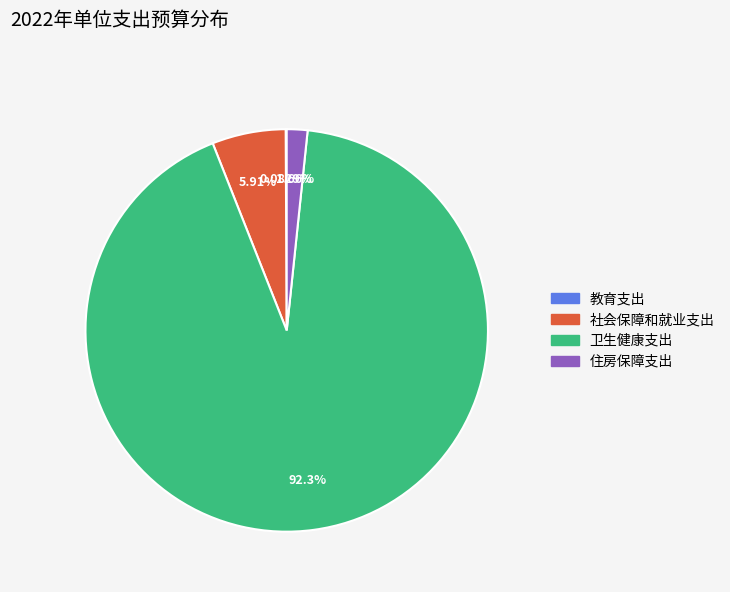

Does 卫生健康支出 represent more than half of the total?

Yes